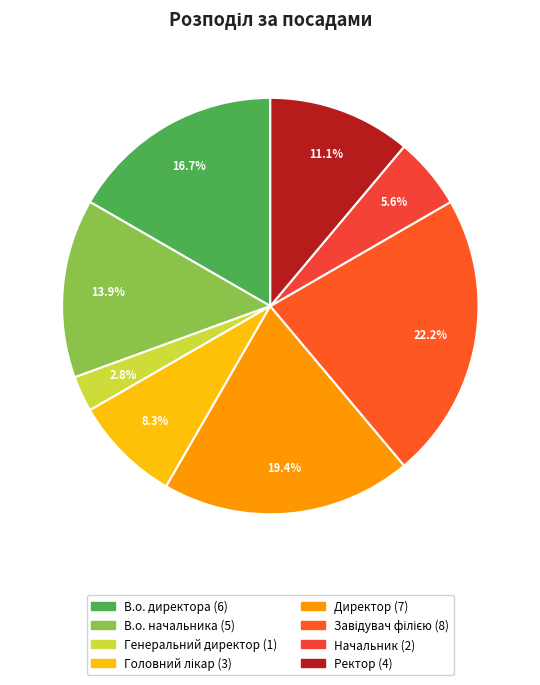

How many segments does this pie chart have?

8